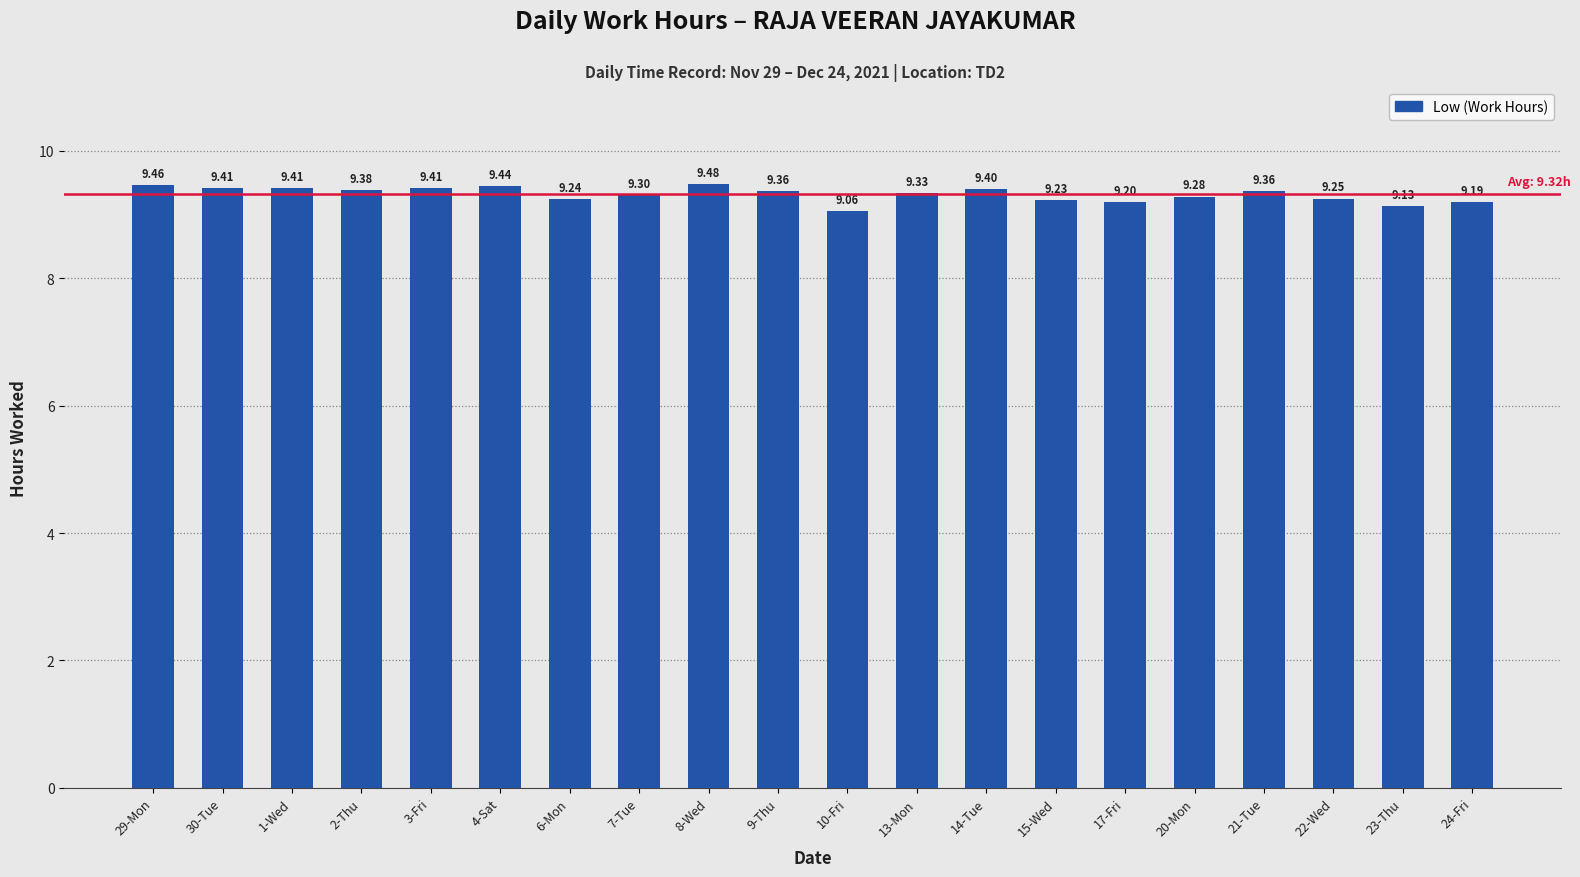

What is the ratio of the value at 17-Fri to the value at 14-Tue?

1.0